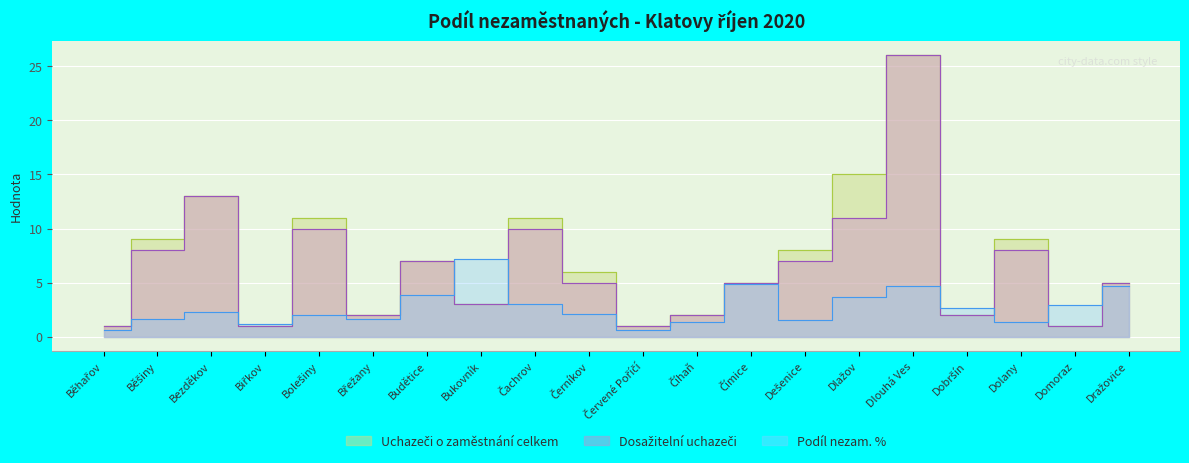

Which series has the widest spread of values?

Uchazeči o zaměstnání celkem